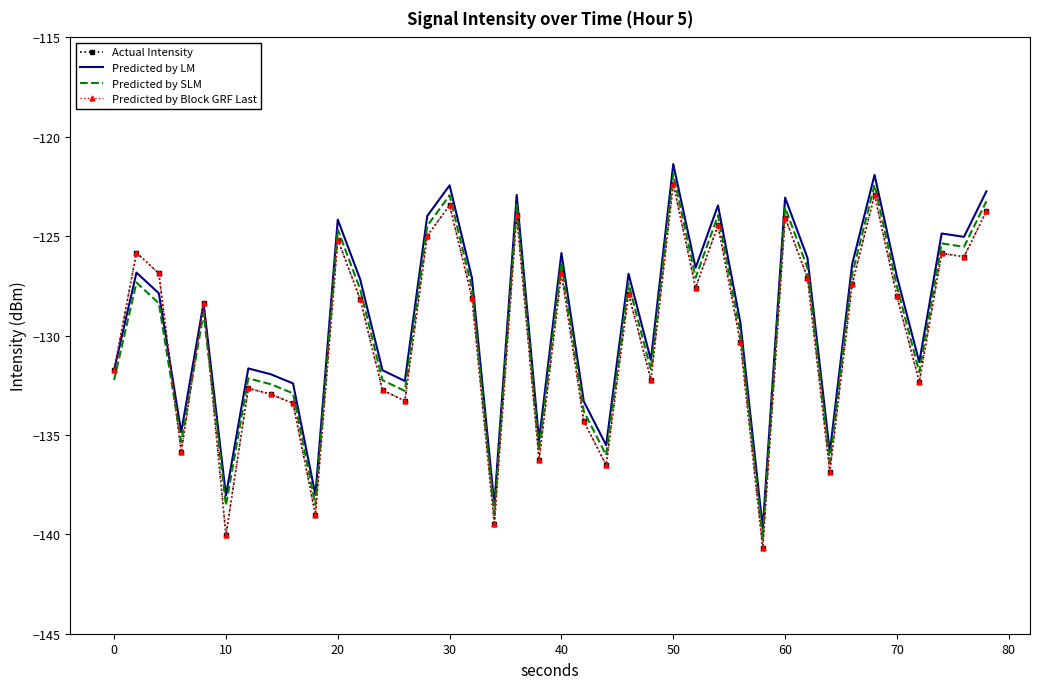

What is the value of the Predicted by Block GRF Last point at the 25th from the left?

-132.2